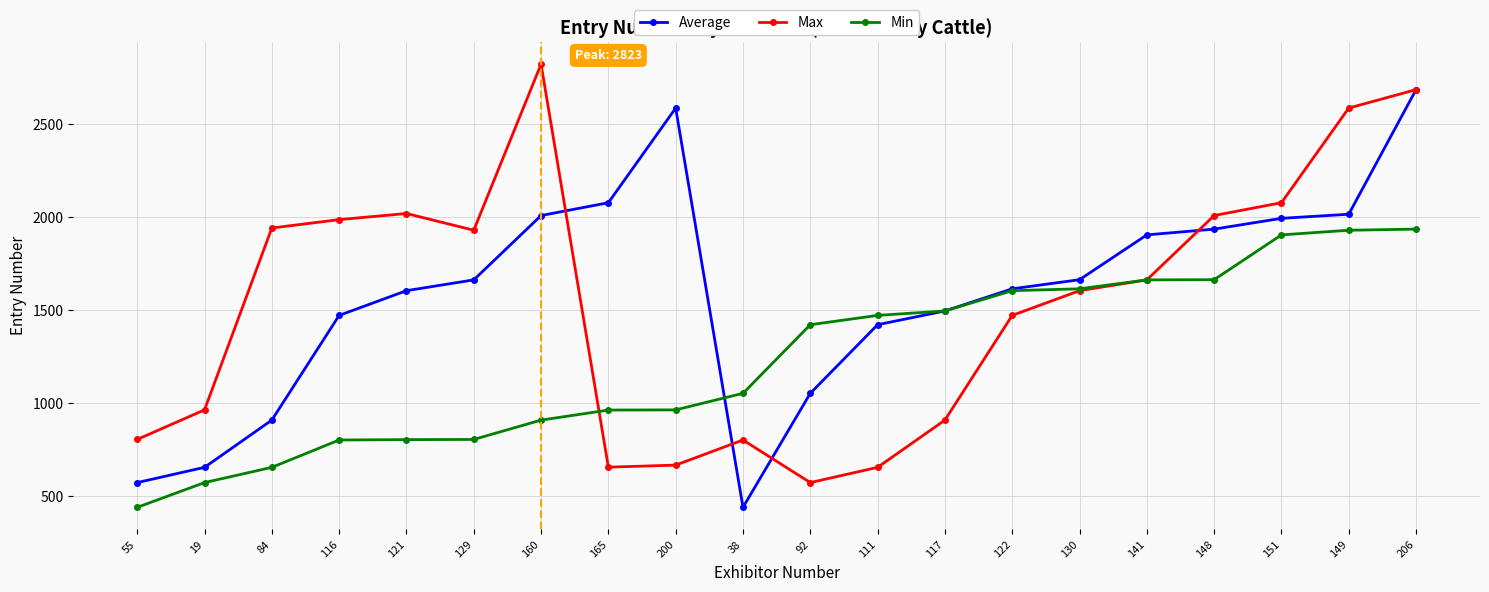

What is the difference between the second highest and second lowest values in the Average series?

2014